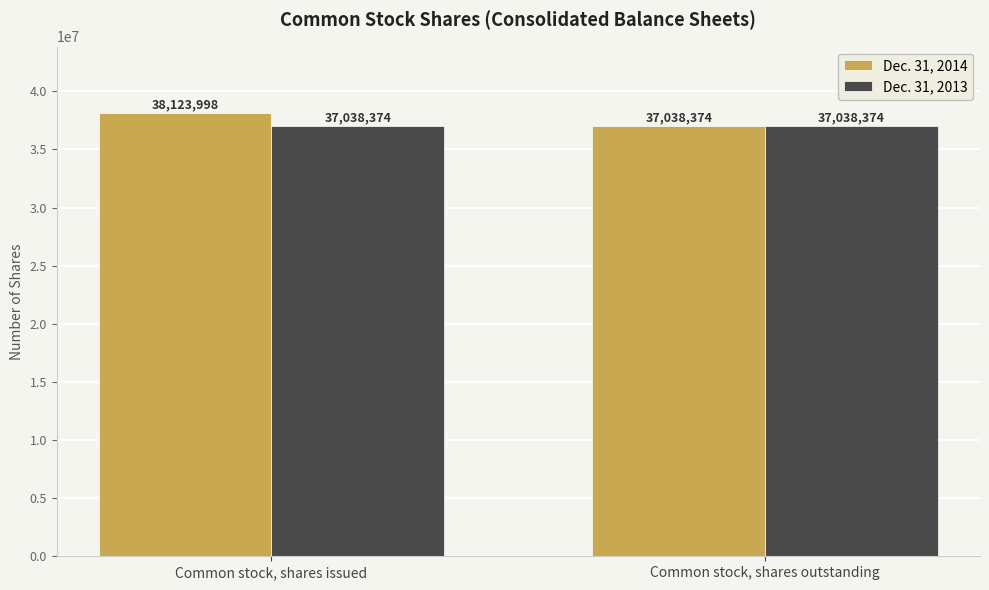

What is the lowest value of the Dec. 31, 2013 series?

37038374